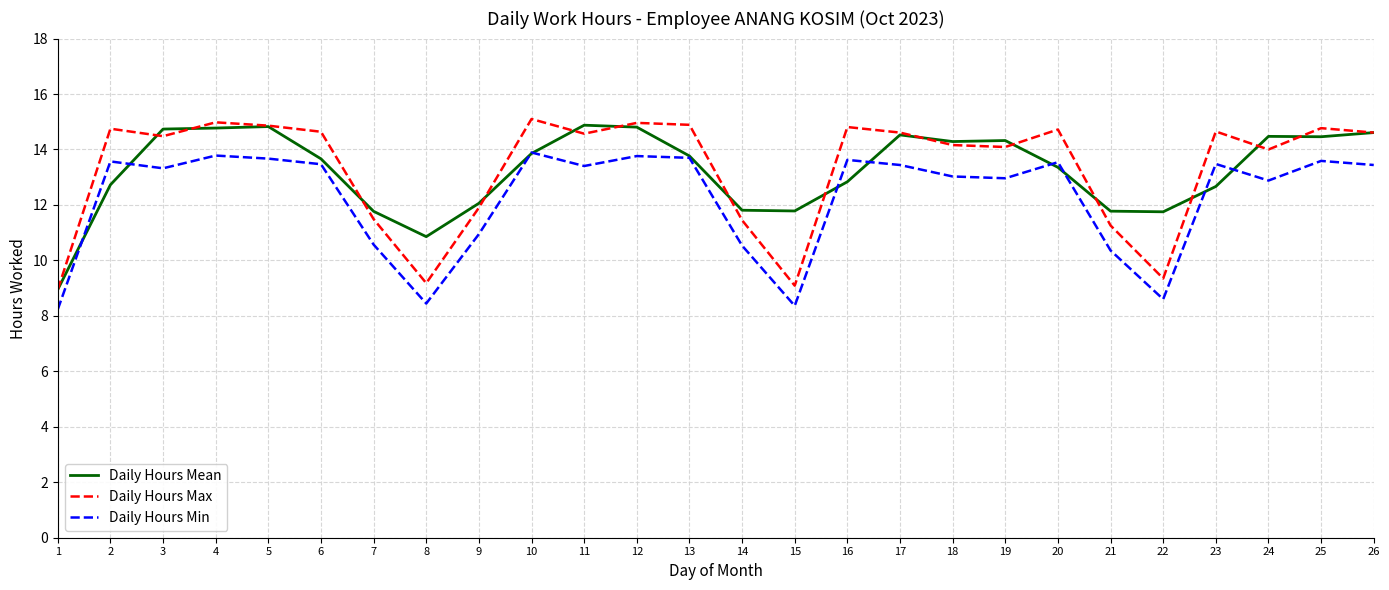

What is the spread (max minus min) of values at 10?

1.2